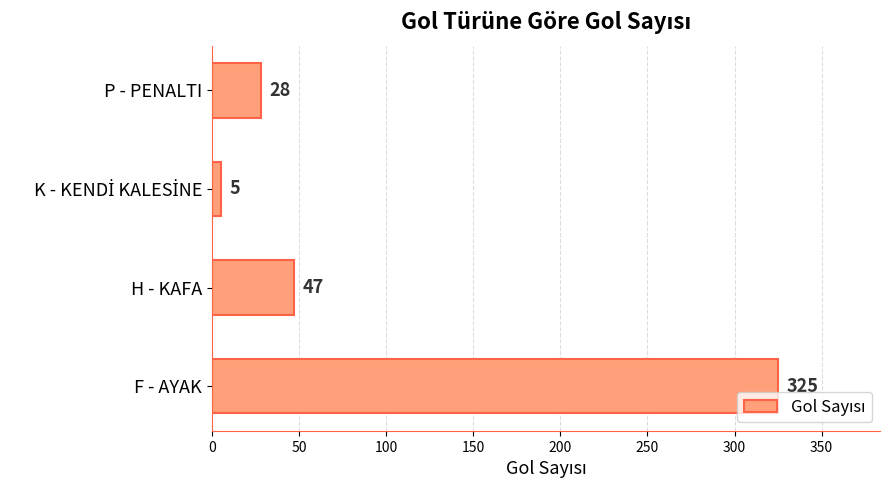

Reading top to bottom, what are all the values shown in this chart?

28	5	47	325